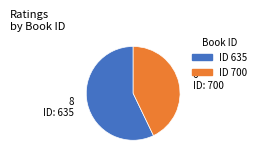

Which slice is the smallest?

ID 700